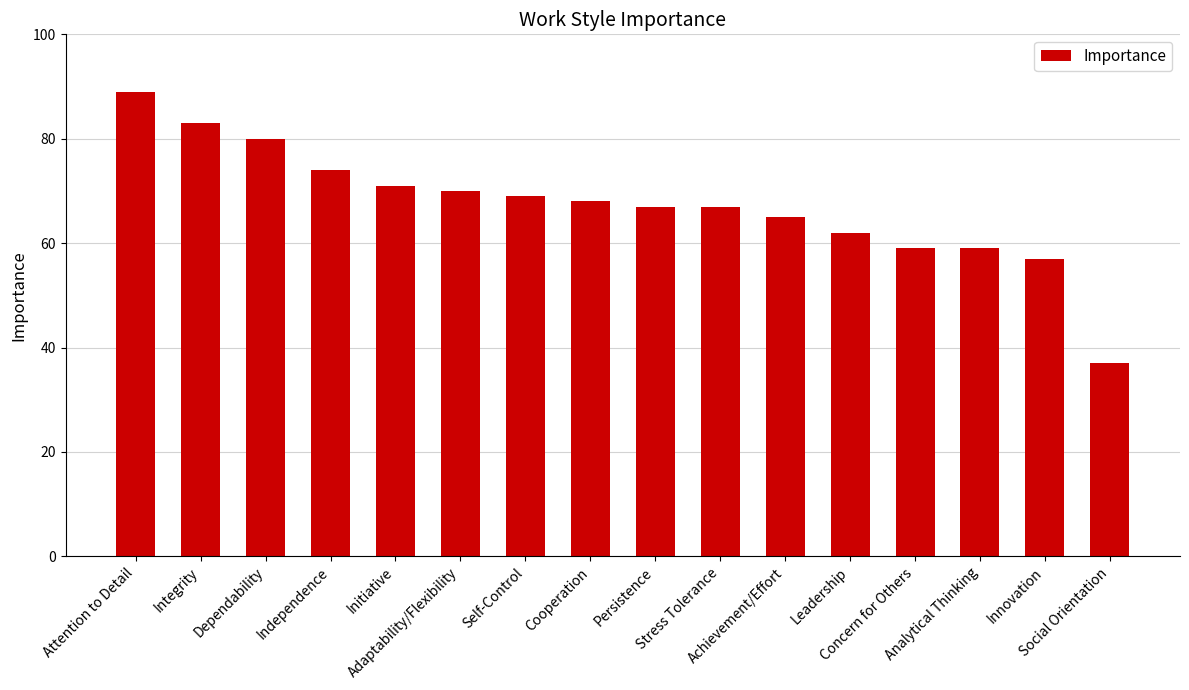

Between Concern for Others and Attention to Detail, which is larger?

Attention to Detail